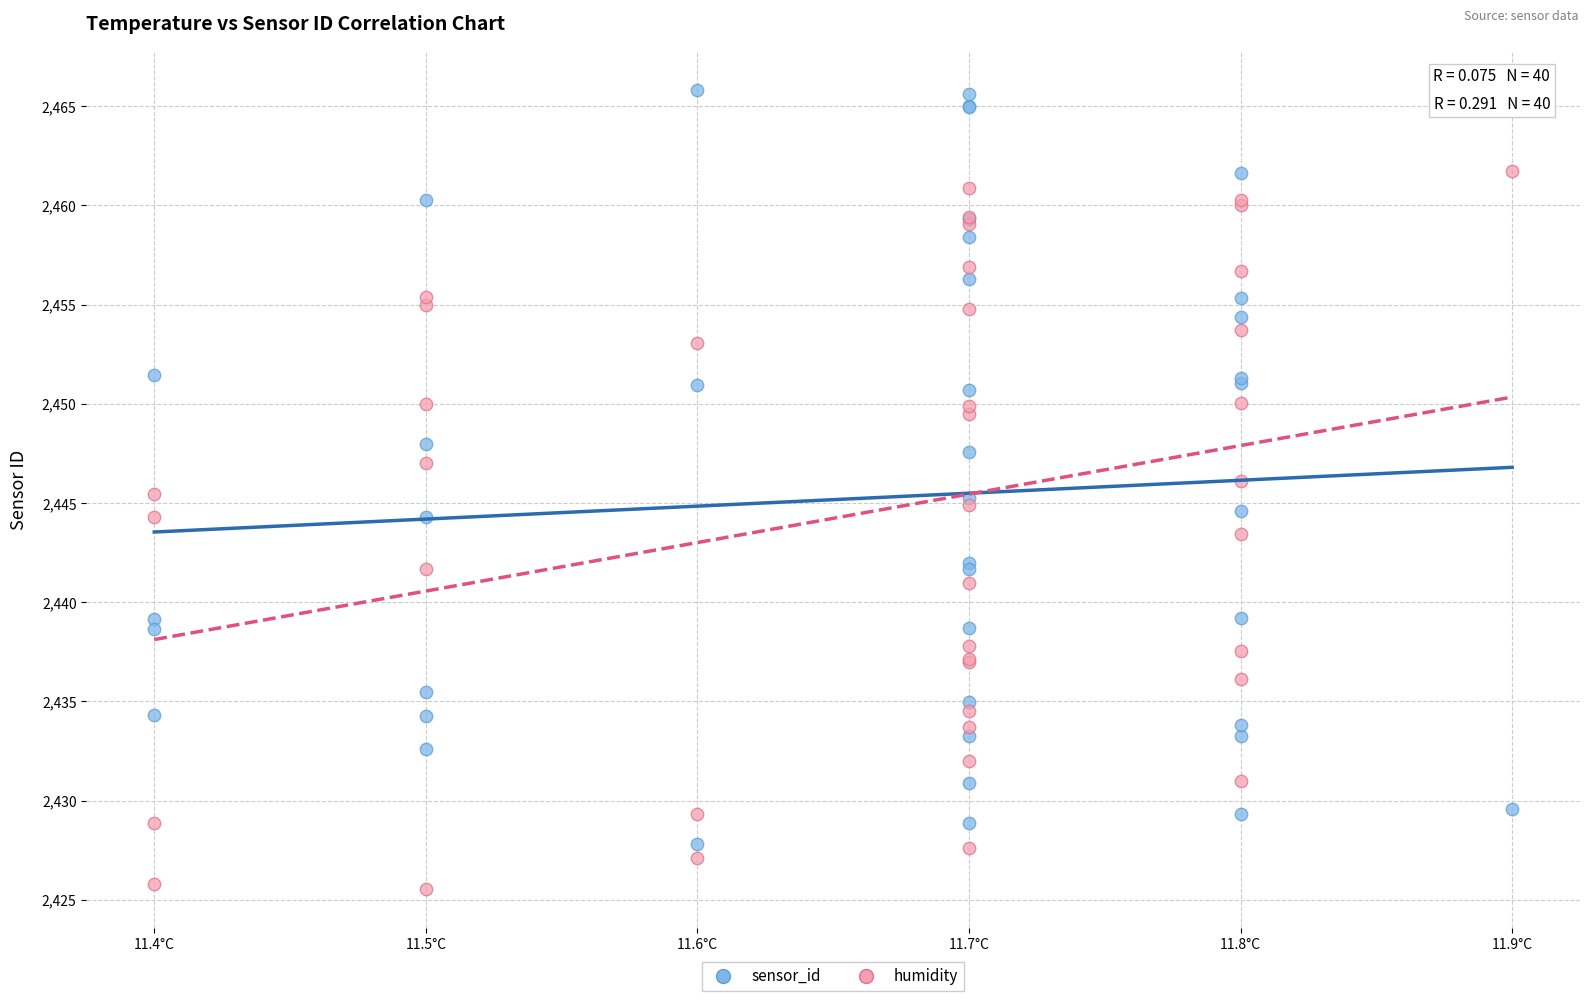

Which series reaches the maximum Y coordinate?

sensor_id